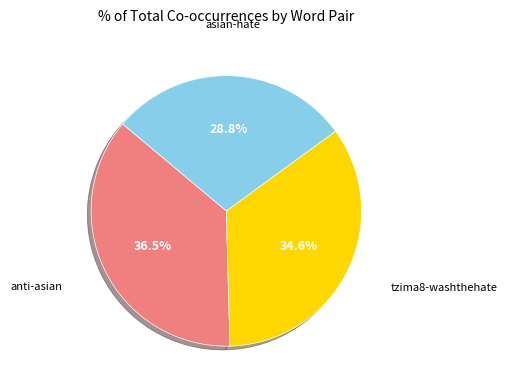

How many segments does this pie chart have?

3